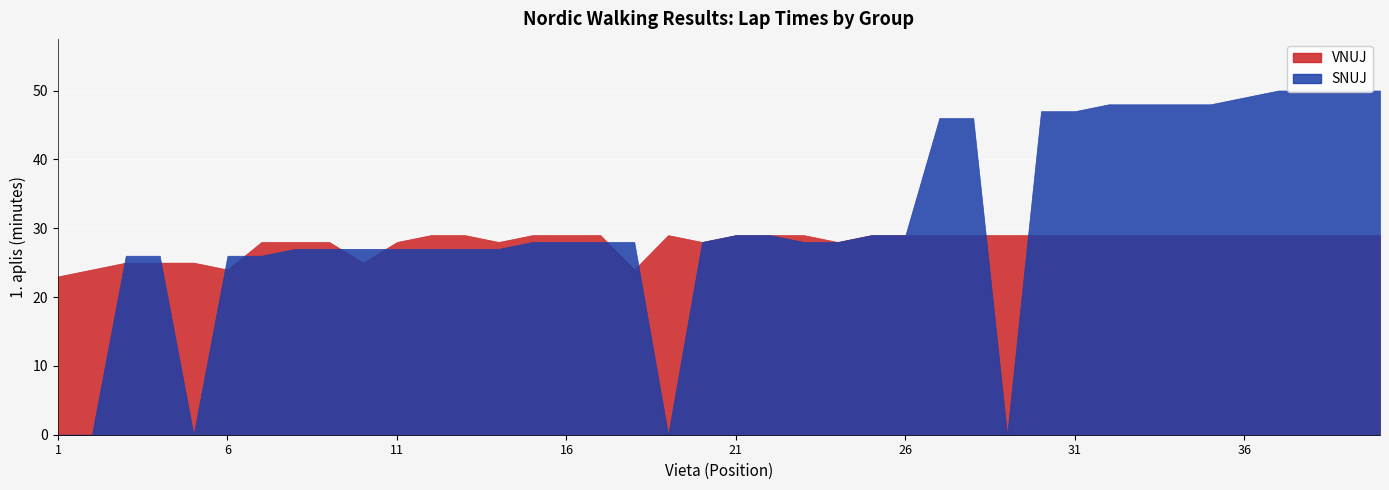

What are all the series names shown in the legend?

VNUJ, SNUJ